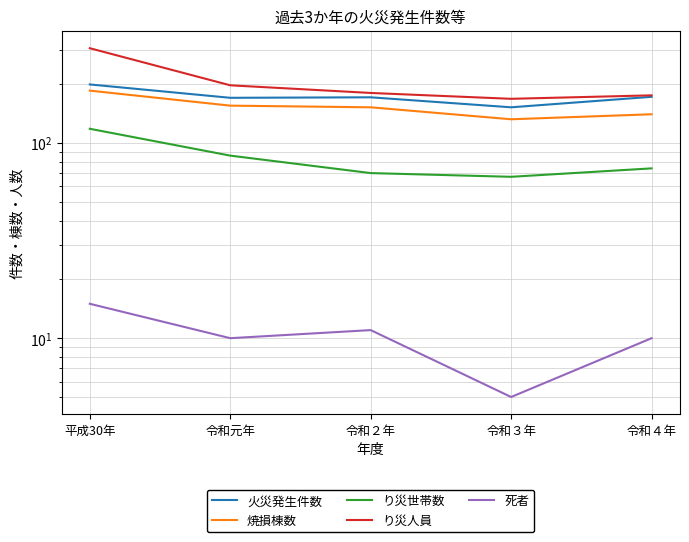

True or false: 火災発生件数 has more than 2 interior local peaks.

False